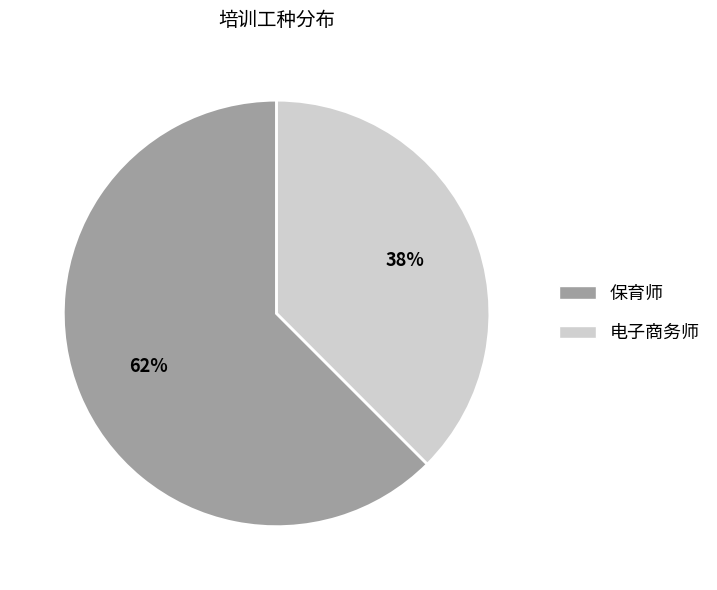

Is there a majority slice in this chart?

Yes